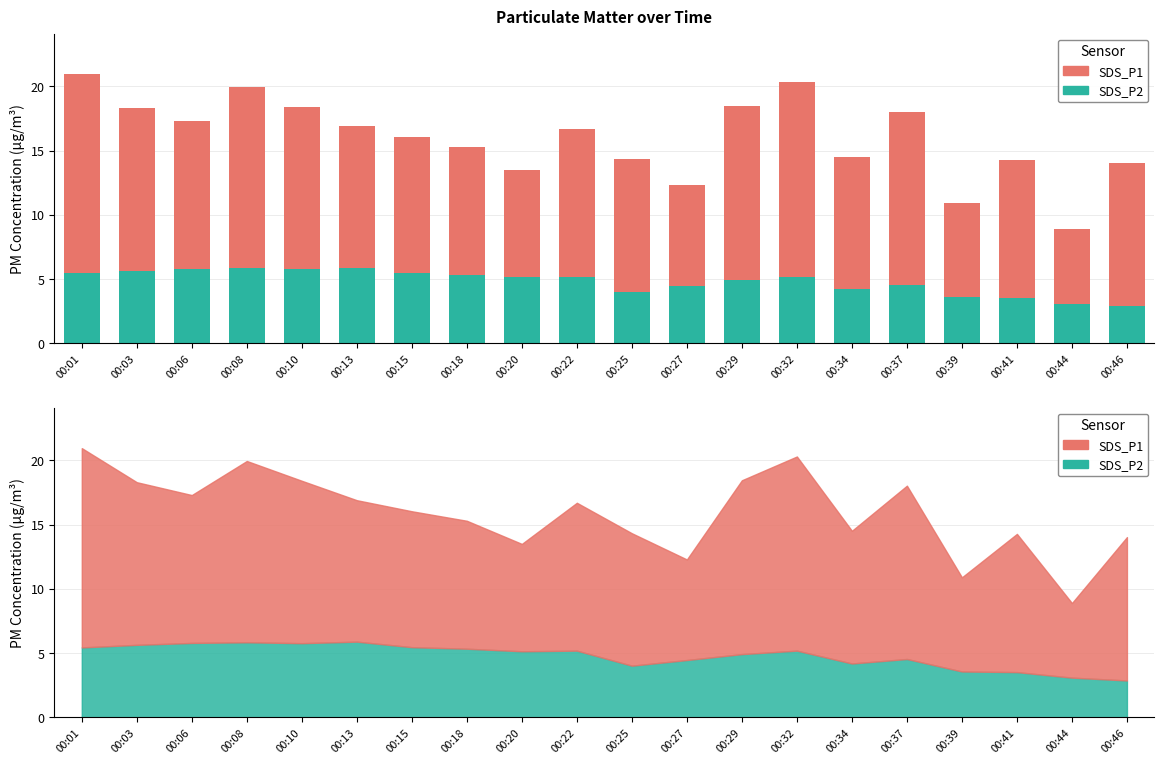

Which series has the largest range (max minus min)?

SDS_P1